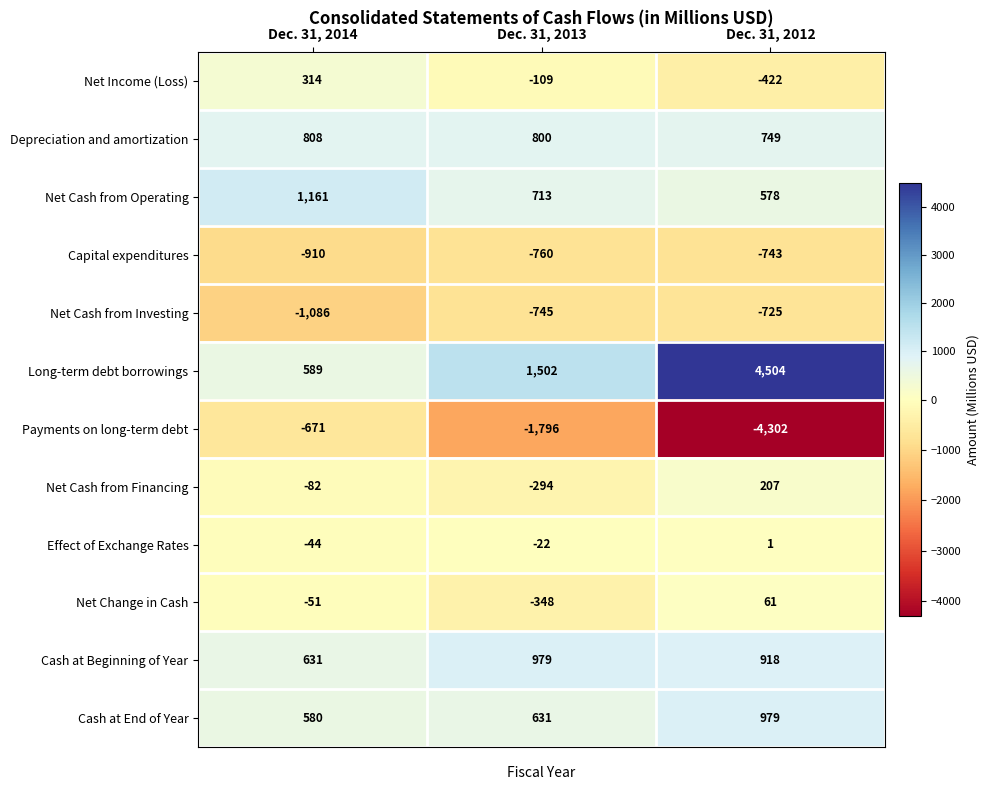

What is the sum of all Payments on long-term debt values?

-6769